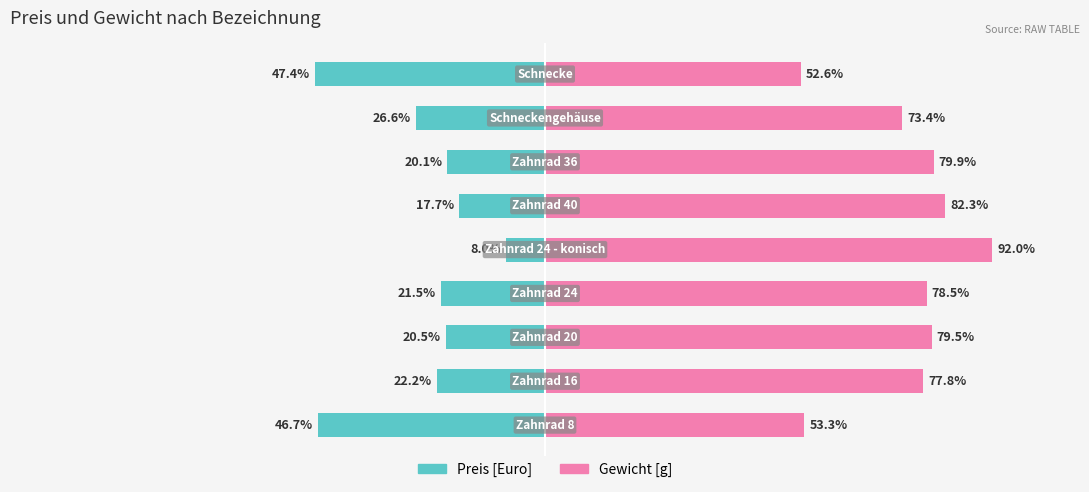

Are the bars horizontal?

Yes